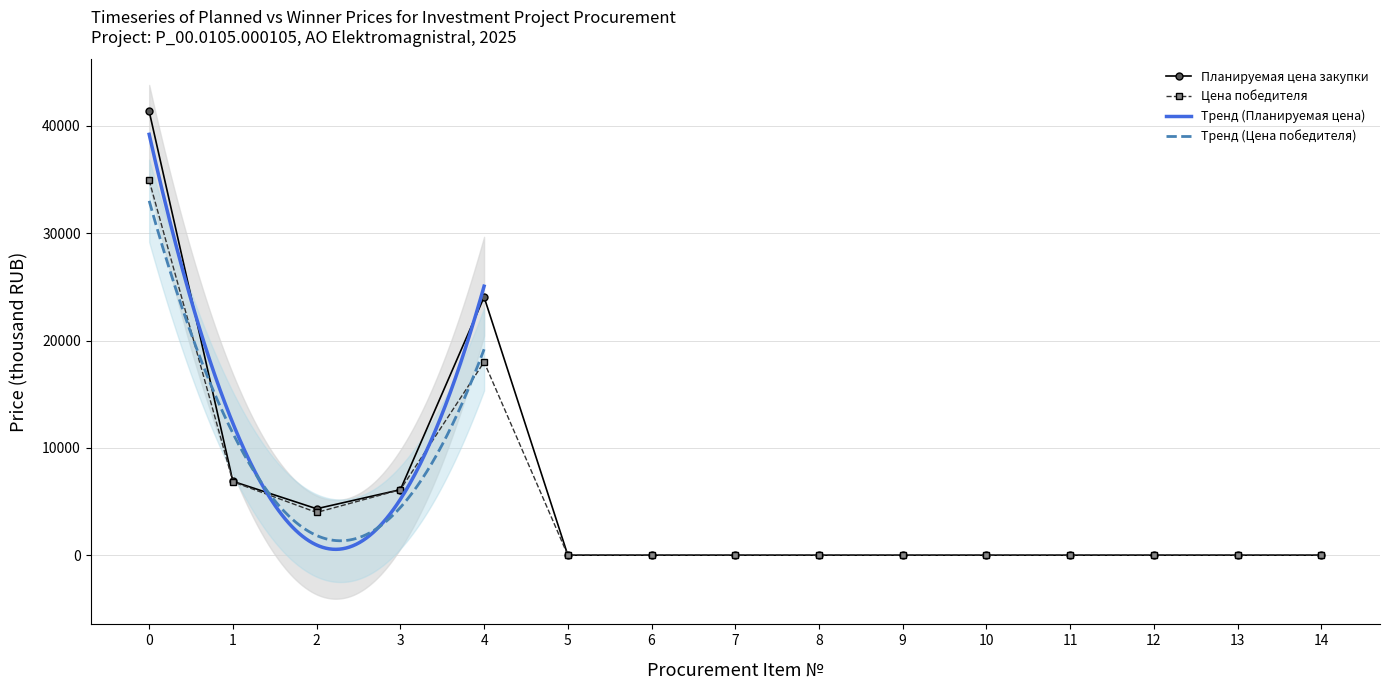

At which label is Цена победителя closest to 17457?

4